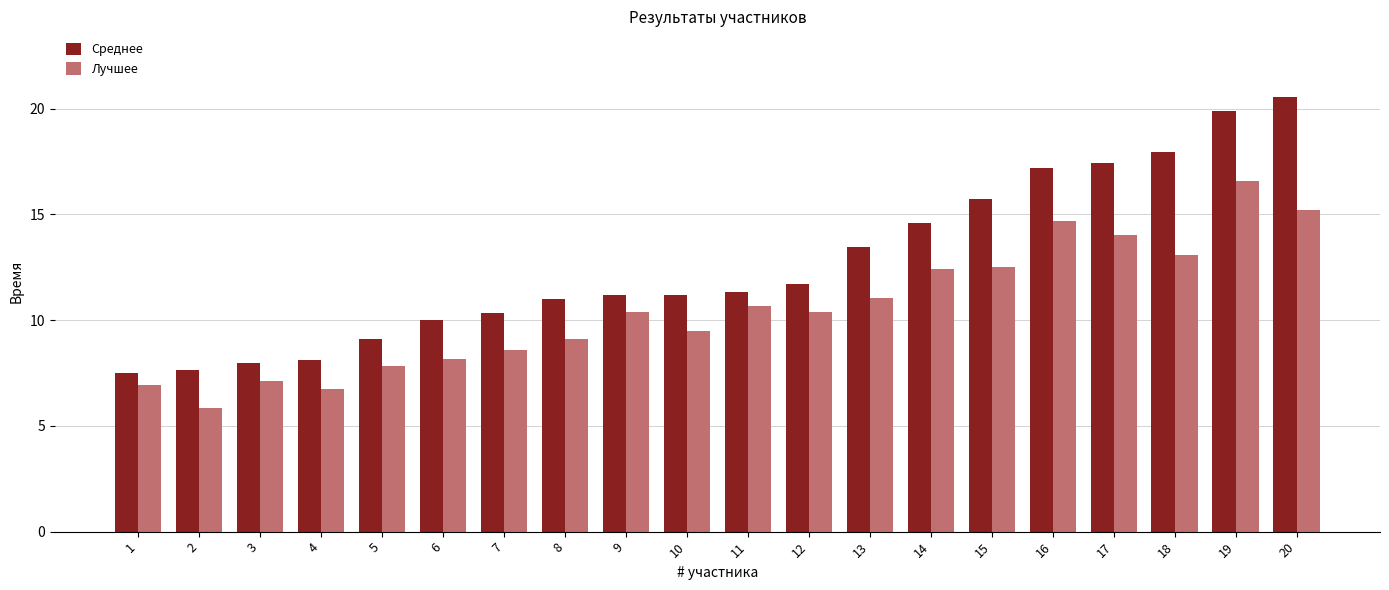

What is the minimum value for Среднее?

7.5